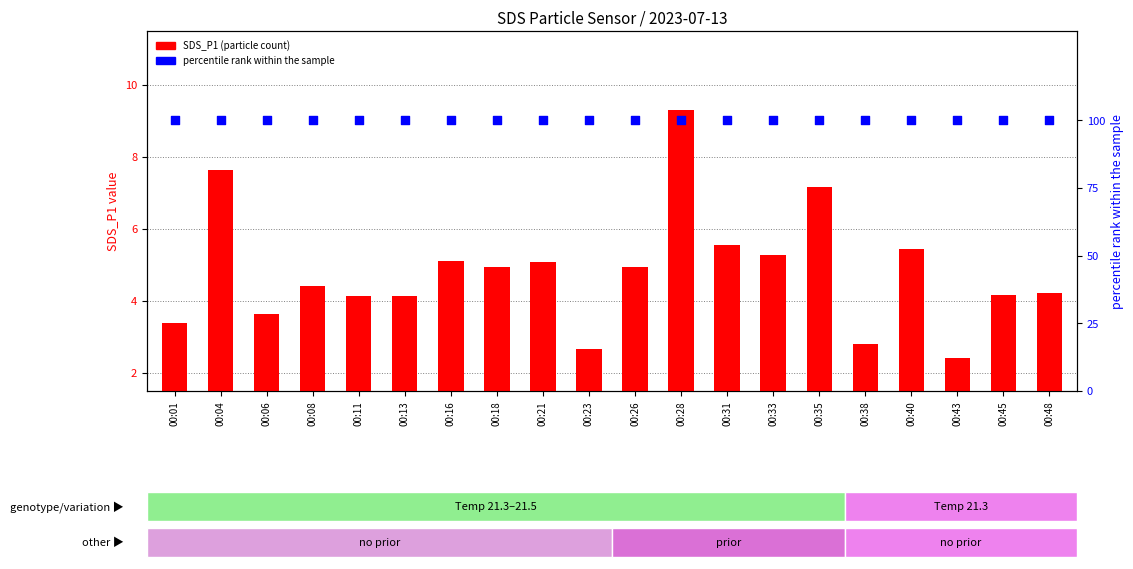

Which series has the largest Y range (max minus min)?

SDS_P1 (particle count)